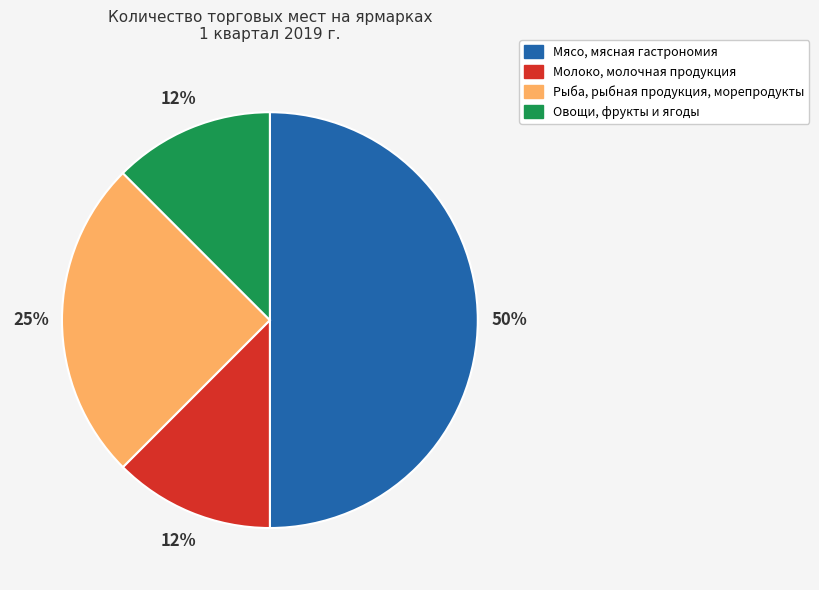

Is the sum of Молоко, молочная продукция and Мясо, мясная гастрономия greater than half?

Yes